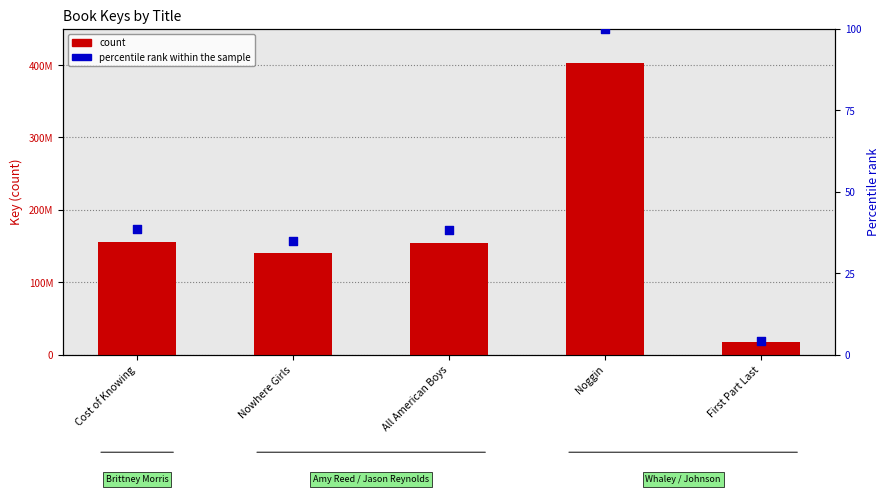

Which series reaches the maximum Y coordinate?

count